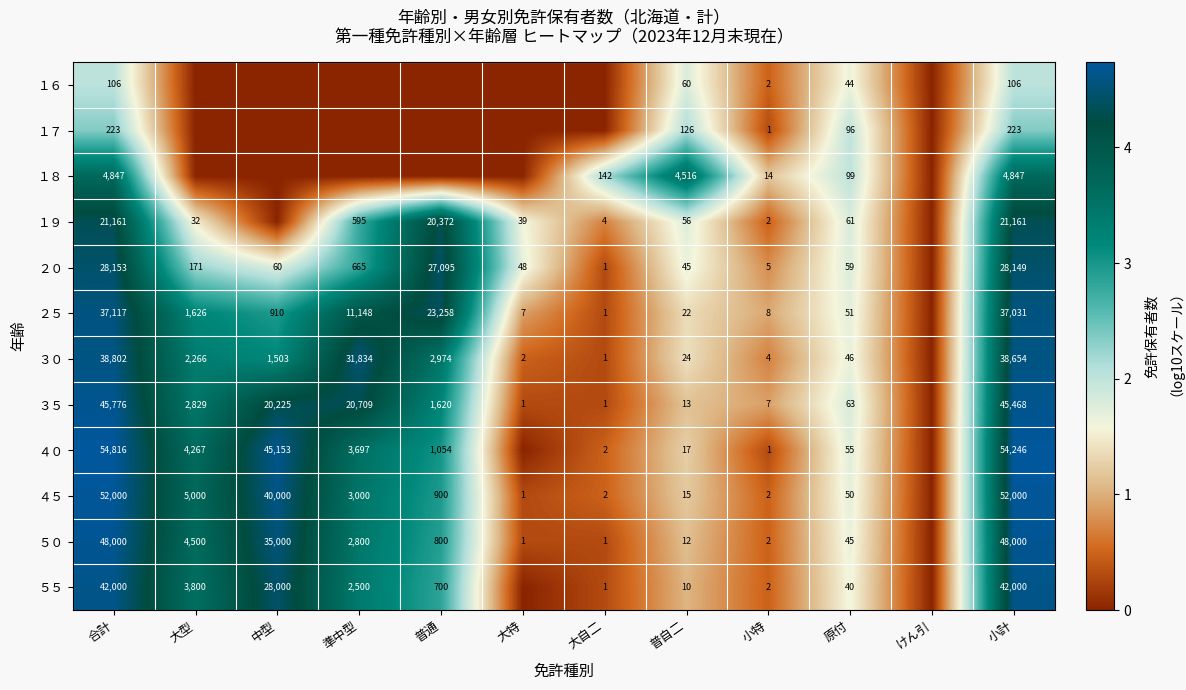

Is the value of ５０ at 普通 greater than the value of ４５ at 小計?

No